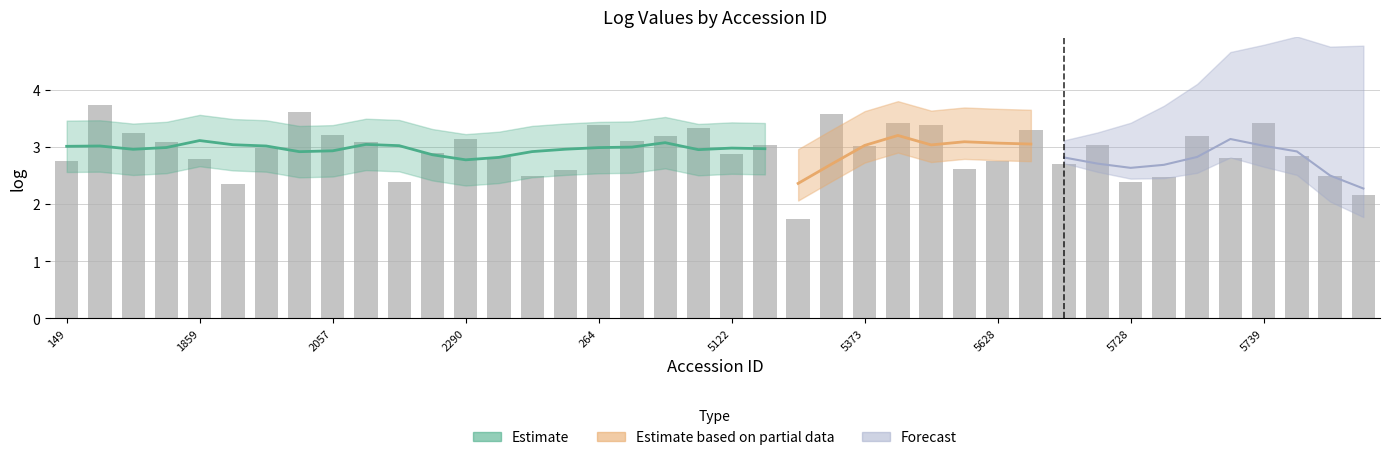

Is it true that the value at 1719 is 3.7?

True